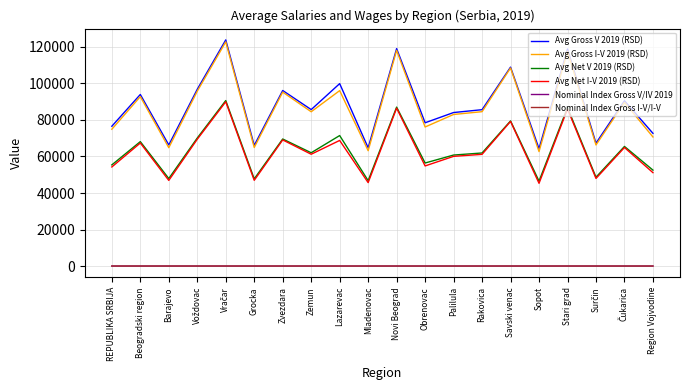

Is it true that Nominal Index Gross V/IV 2019 equals 101.6 at Lazarevac?

True